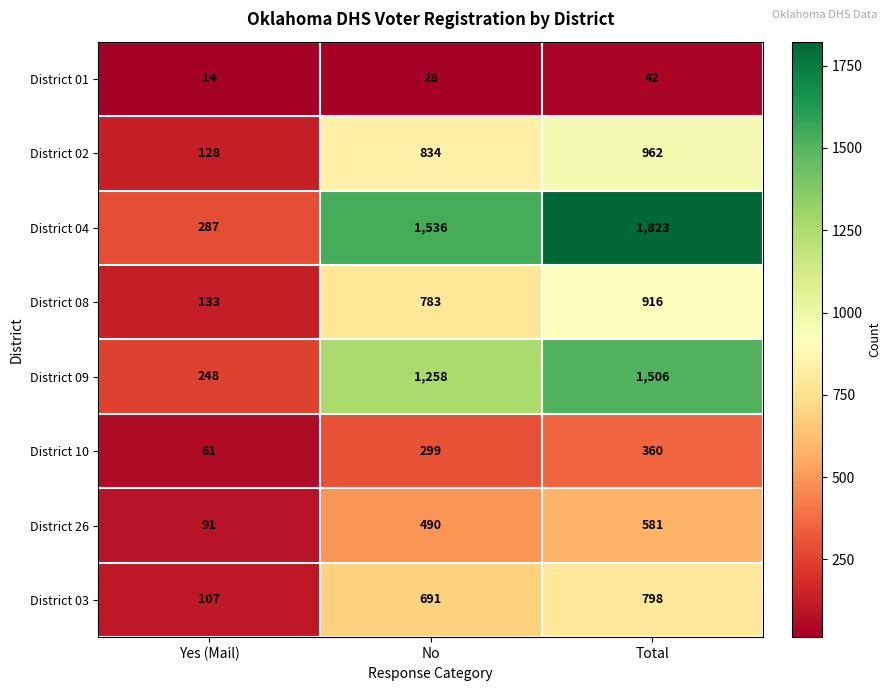

At which label is District 09 closest to 877?

No